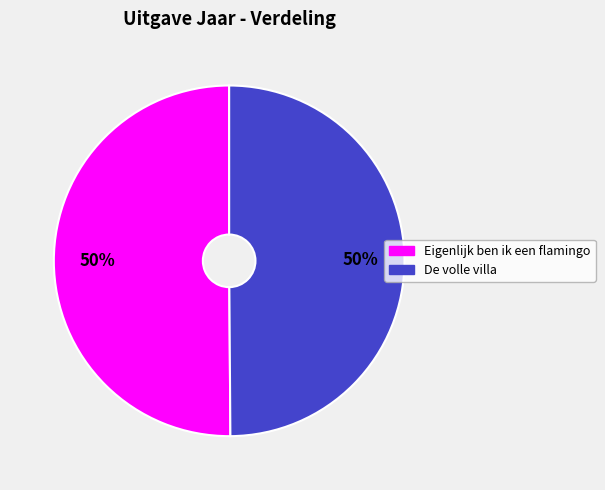

Approximately how many times larger is the value at De volle villa compared to Eigenlijk ben ik een flamingo?

1.0